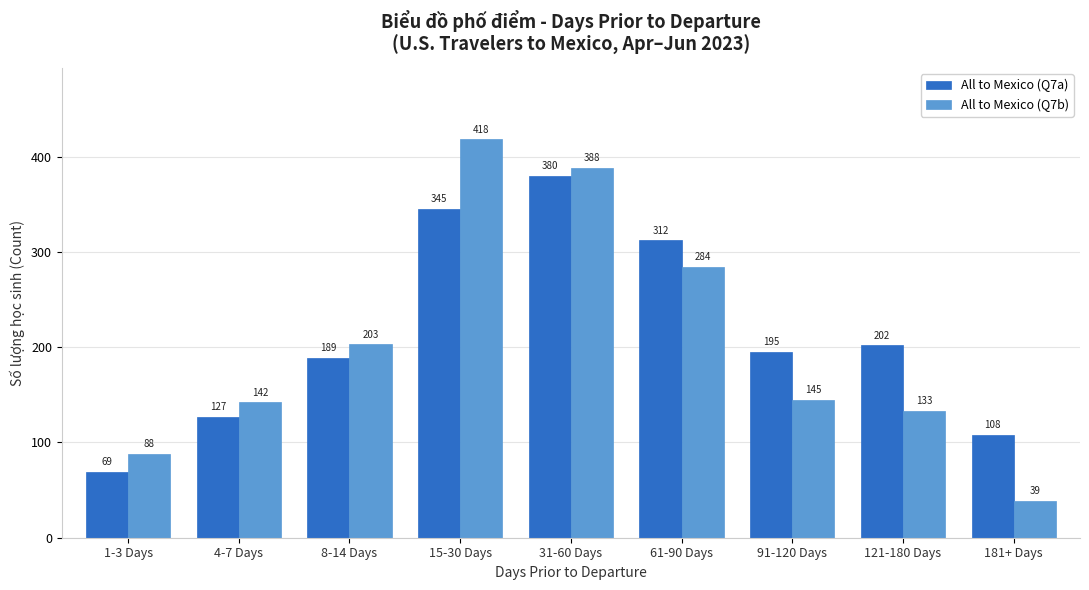

Reading left to right, transcribe all the data shown in this chart.

All to Mexico (Q7a): 1-3 Days=69	4-7 Days=127	8-14 Days=189	15-30 Days=345	31-60 Days=380	61-90 Days=312	91-120 Days=195	121-180 Days=202	181+ Days=108
All to Mexico (Q7b): 1-3 Days=88	4-7 Days=142	8-14 Days=203	15-30 Days=418	31-60 Days=388	61-90 Days=284	91-120 Days=145	121-180 Days=133	181+ Days=39